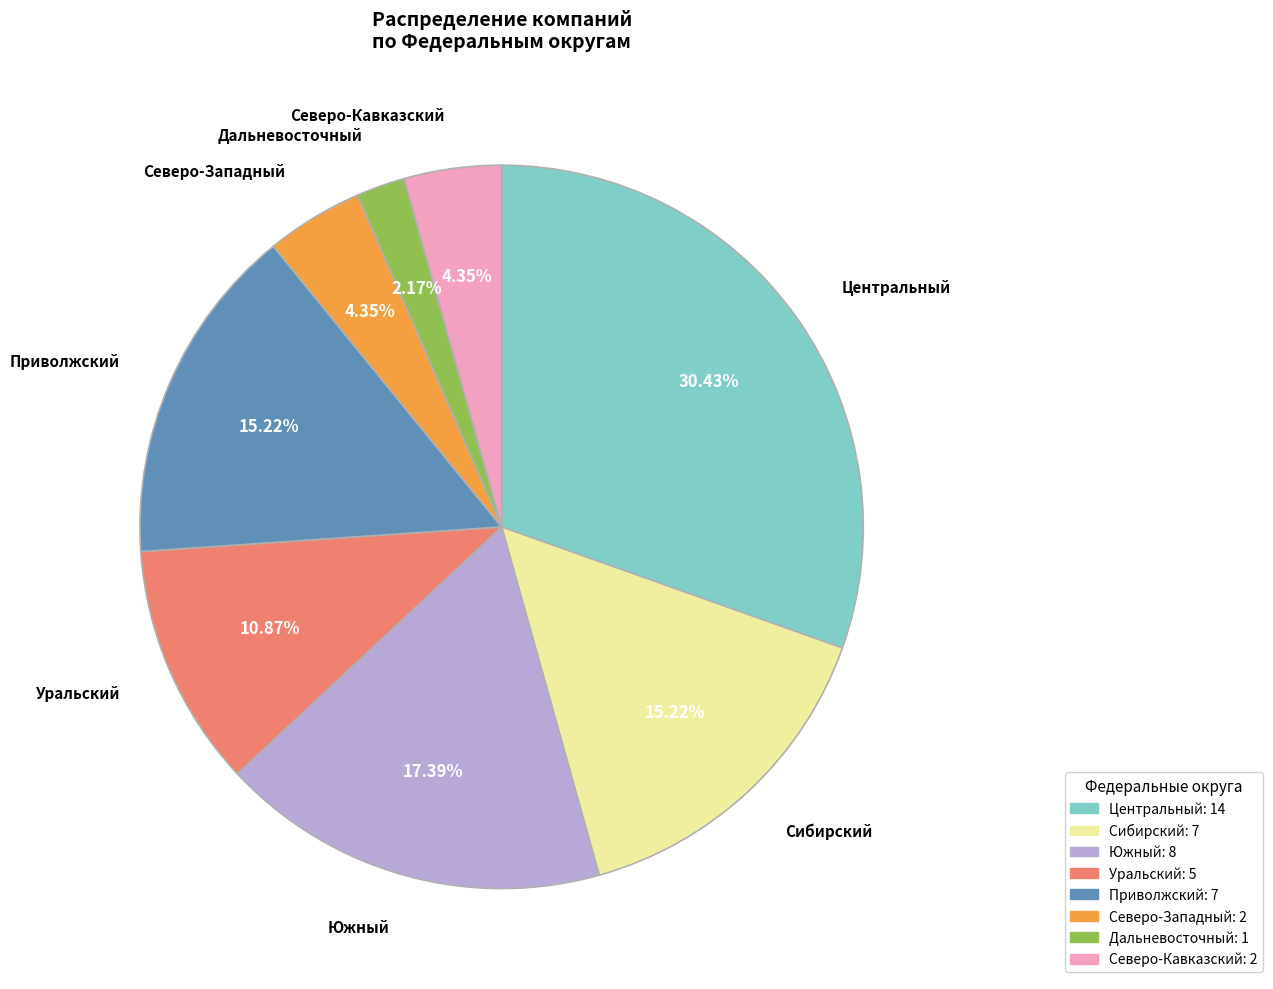

To the nearest percent, what is the difference between the largest and smallest slice percentages?

28%